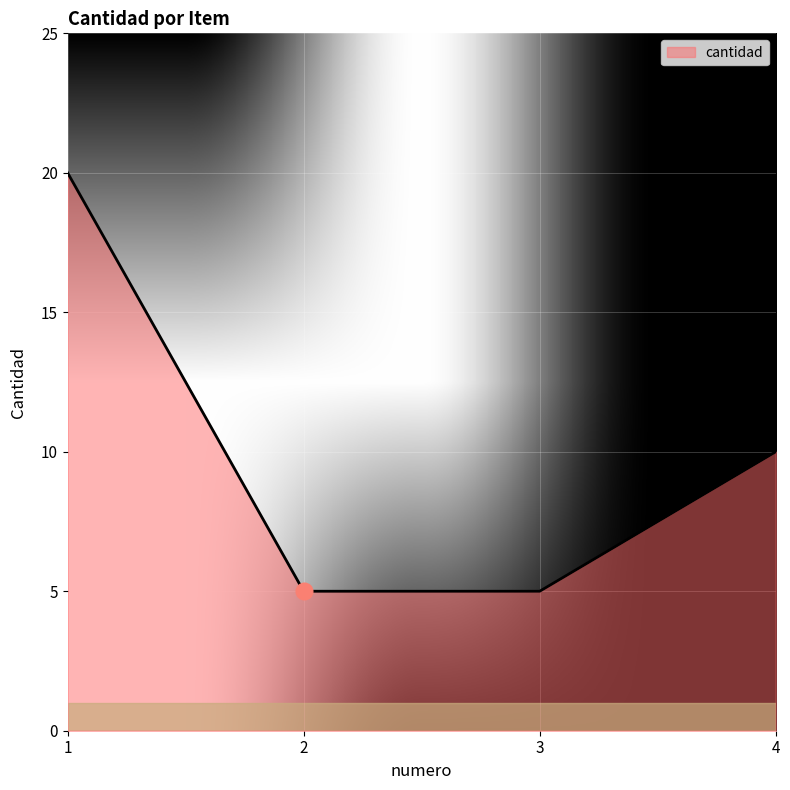

What is the greatest value displayed?

20